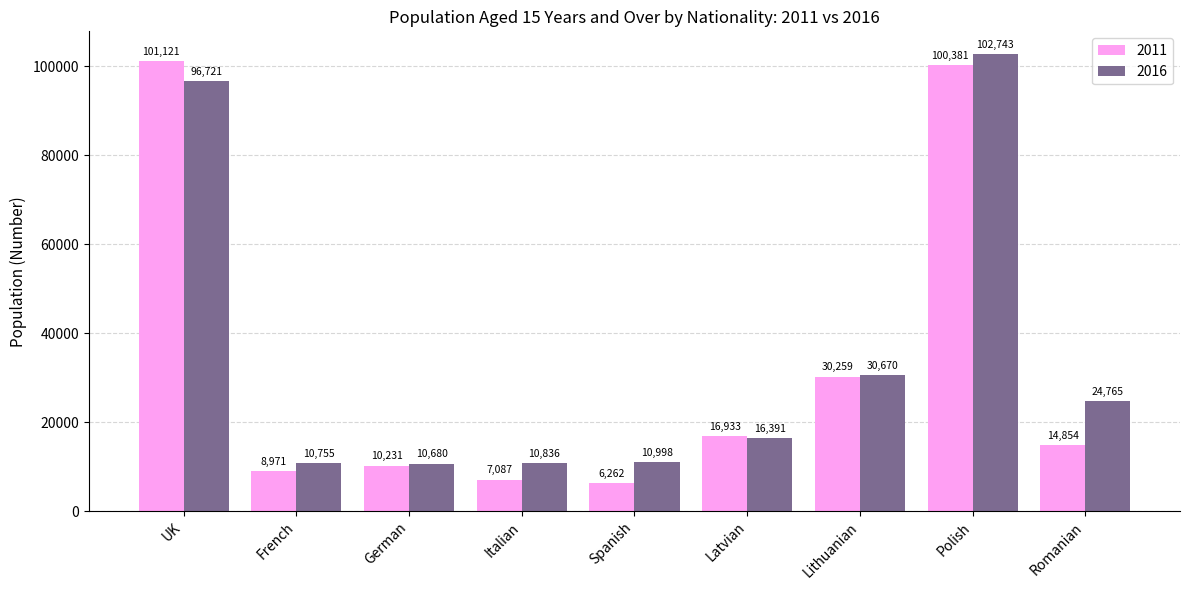

At which category does the chart reach its minimum across all series?

Spanish